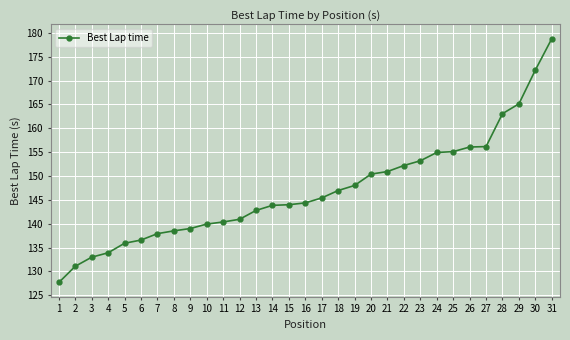

What is the difference between the maximum and minimum values?

51.1